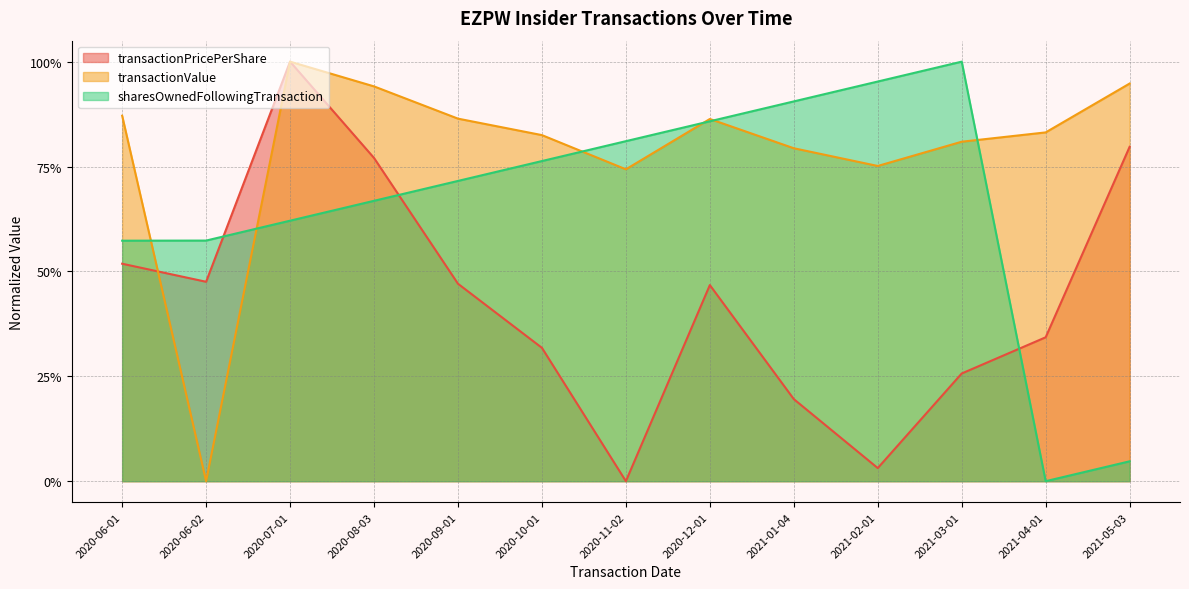

What are all the series names shown in the legend?

transactionPricePerShare, transactionValue, sharesOwnedFollowingTransaction